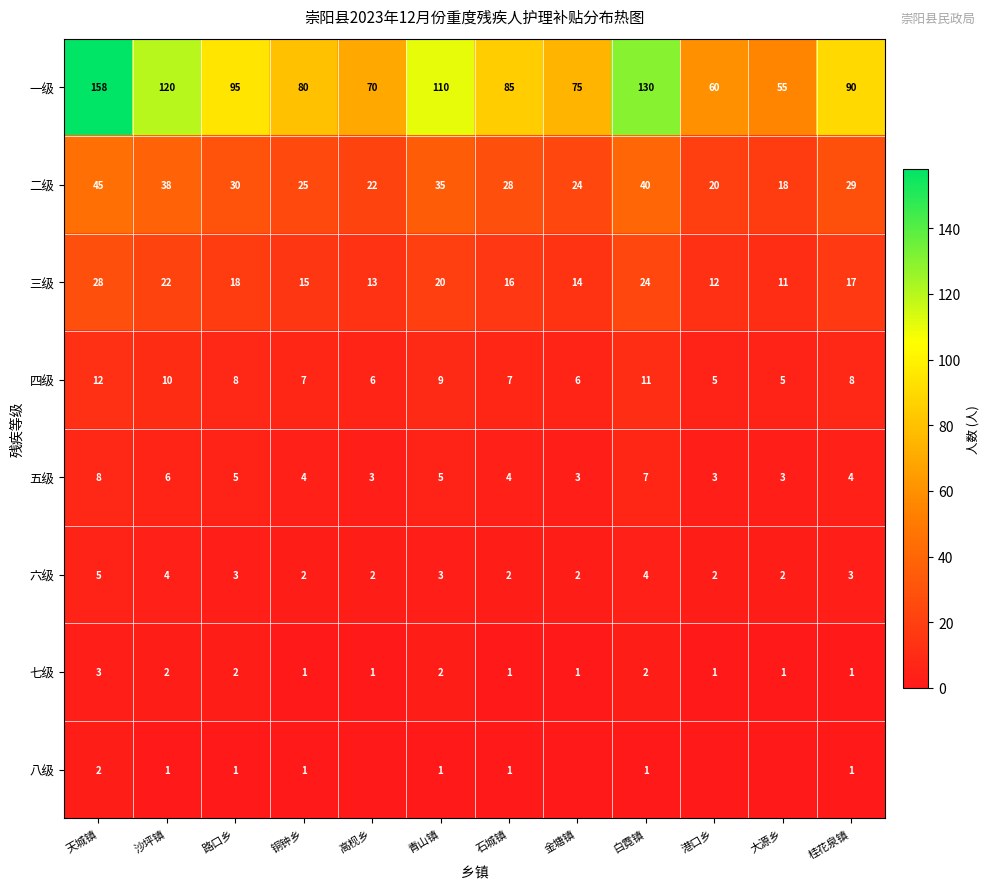

What is the total value across all series at 高枧乡?

117